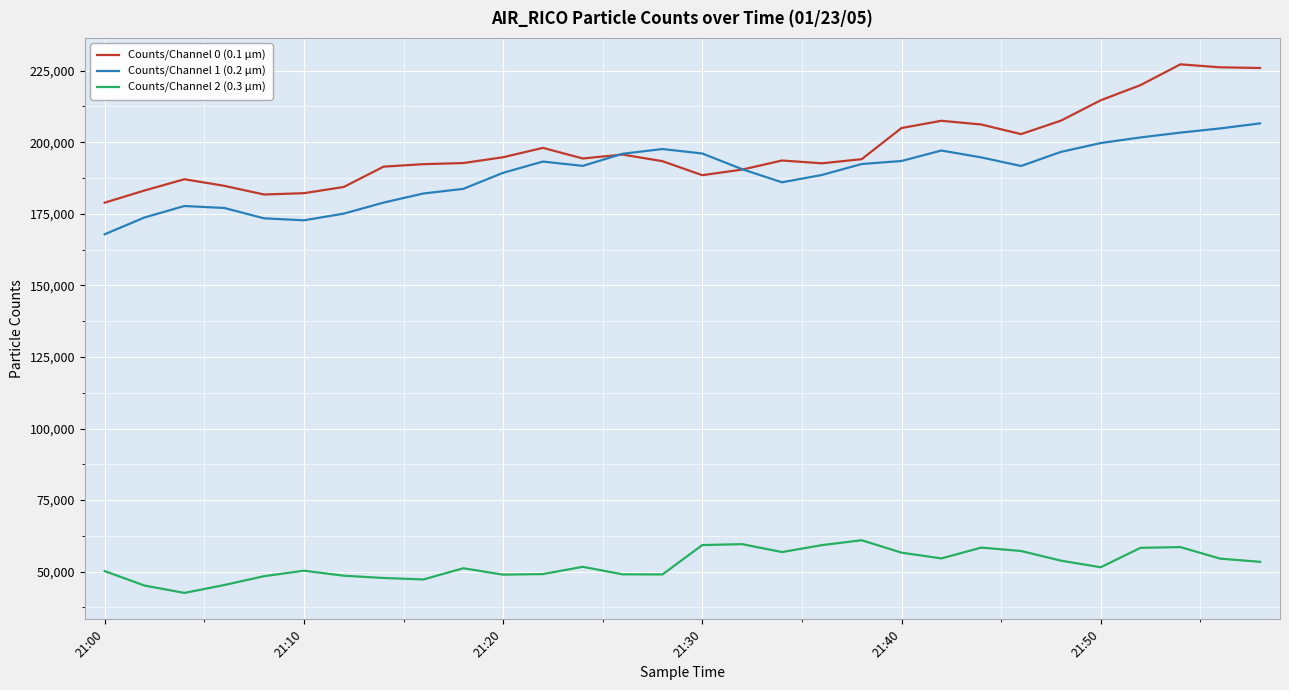

True or false: Counts/Channel 2 (0.3 µm) and Counts/Channel 0 (0.1 µm) cross at least once.

False